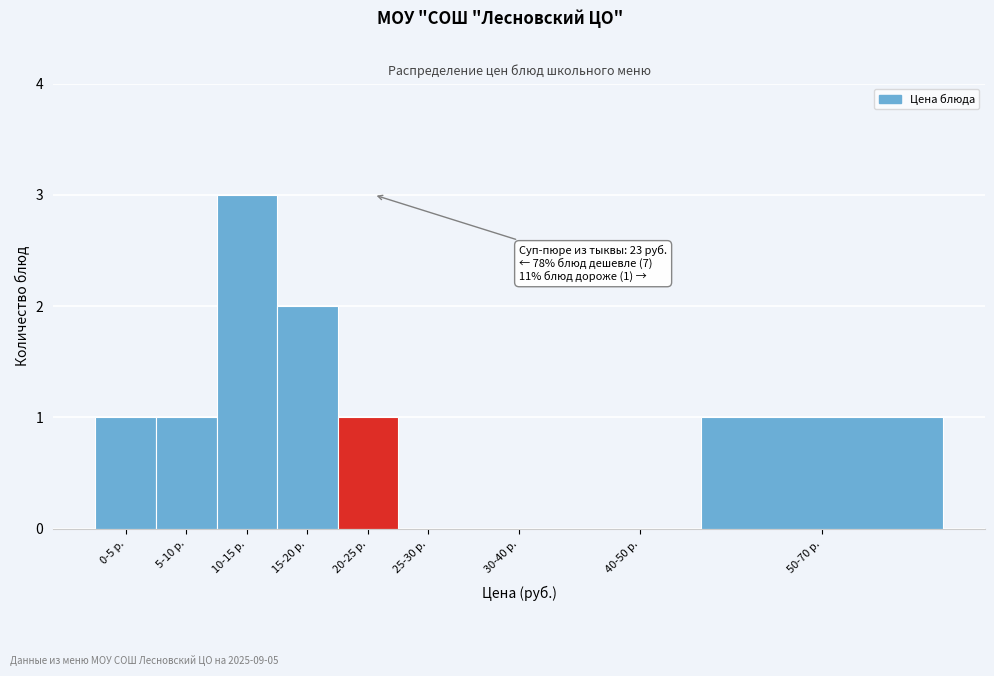

Reading left to right, what are all the values shown in this chart?

0-5 р.=1	5-10 р.=1	10-15 р.=3	15-20 р.=2	20-25 р.=1	25-30 р.=0	30-40 р.=0	40-50 р.=0	50-70 р.=1